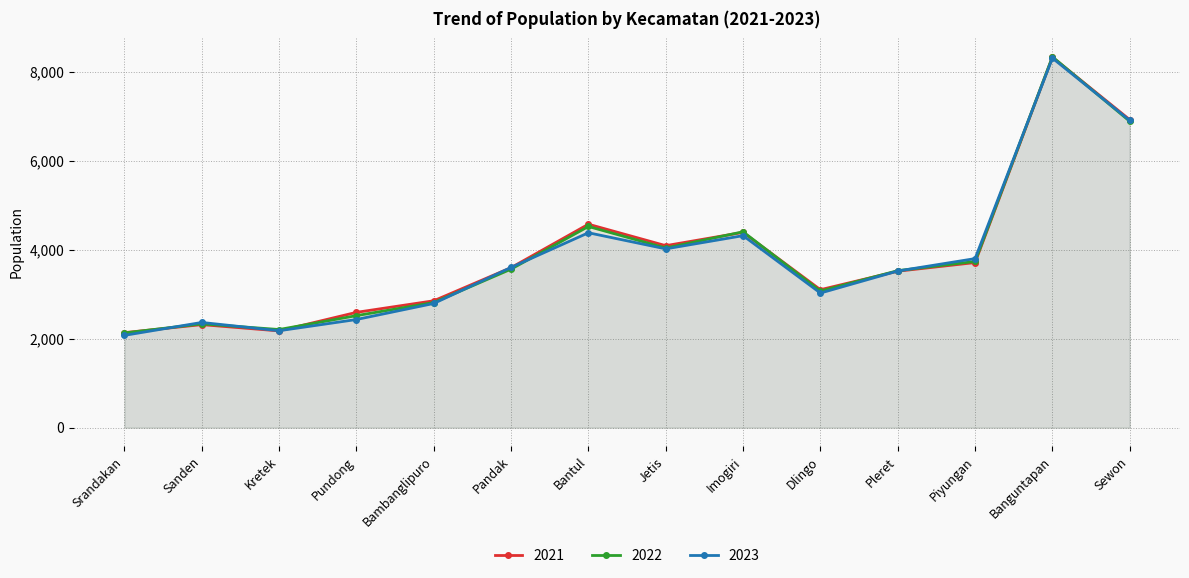

What is the maximum value for 2022?

8335